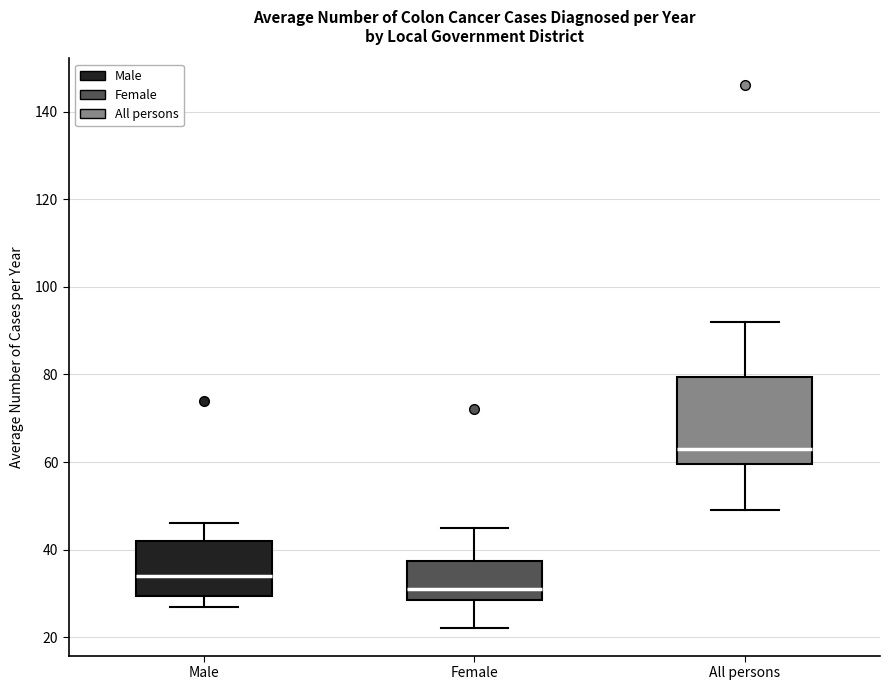

Reading left to right, transcribe this box plot: for each box, give where its median line is, the range the box spans, and where its two whiskers end, as read against the y-axis. The values are not printed on the chart, so give them approximately, as read against the axis.

Male: median 34, box 30 to 42, whiskers 28 to 46
Female: median 32, box 28 to 38, whiskers 22 to 46
All persons: median 64, box 60 to 80, whiskers 50 to 92